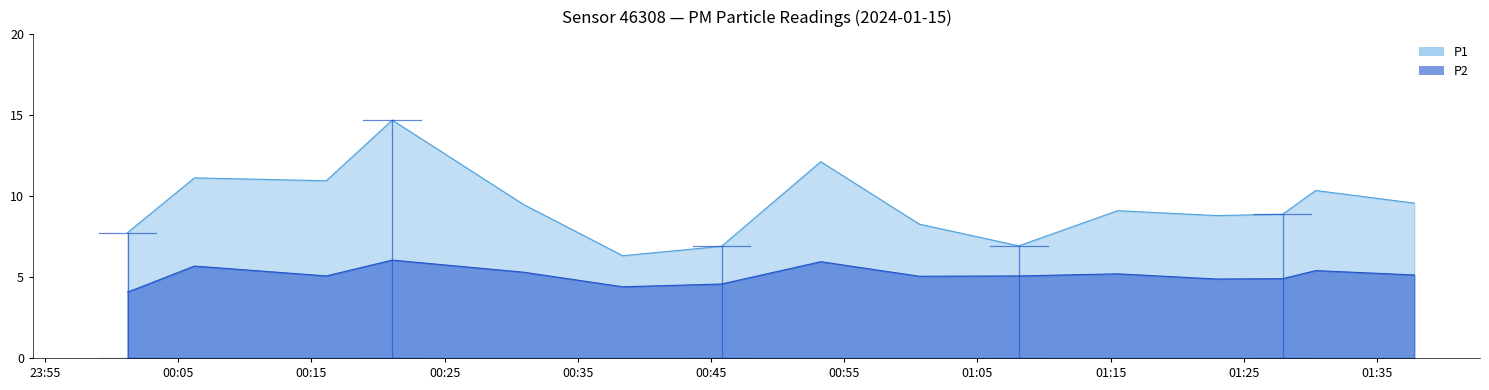

Is the value of P2 at 00:46 greater than the value of P1 at 01:46?

No